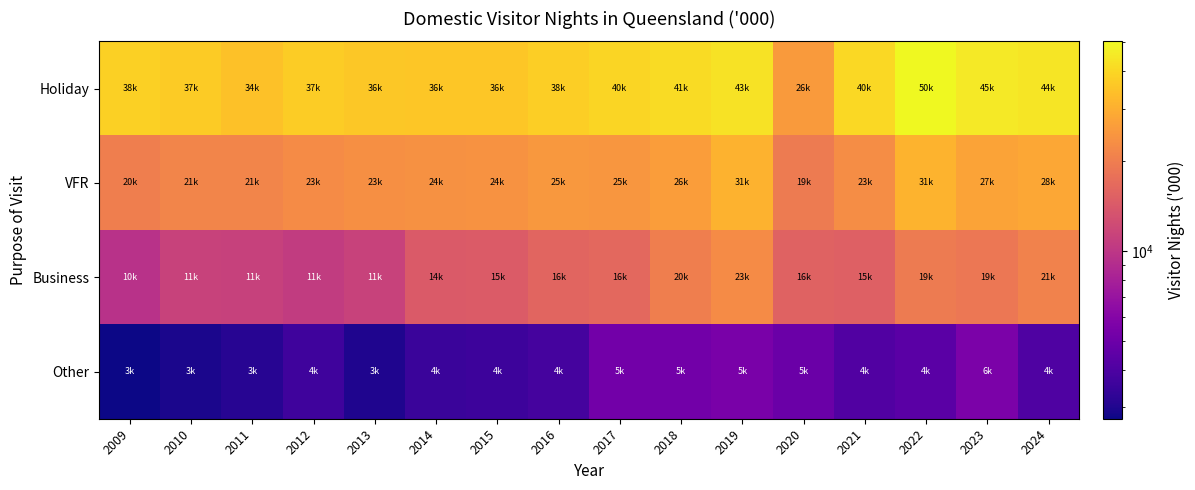

Reading left to right, what are all the values shown in this chart?

Holiday: 2009=38153.0	2010=36659.0	2011=34385.0	2012=37340.0	2013=35853.0	2014=35667.0	2015=35725.0	2016=37501.0	2017=39621.0	2018=41192.0	2019=43386.0	2020=25737.0	2021=40305.0	2022=50368.0	2023=45039.0	2024=44133.3
VFR: 2009=20259.0	2010=21448.0	2011=21334.0	2012=22705.0	2013=23378.0	2014=23537.0	2015=23968.0	2016=25053.0	2017=24713.0	2018=26351.0	2019=30761.0	2020=19477.0	2021=22840.0	2022=30941.0	2023=27411.0	2024=28369.0
Business: 2009=9522.0	2010=11296.0	2011=11216.0	2012=10506.0	2013=11354.0	2014=14268.0	2015=14504.0	2016=15888.0	2017=16376.0	2018=20105.0	2019=22689.0	2020=15528.0	2021=15221.0	2022=19464.0	2023=18760.0	2024=20878.0
Other: 2009=2746.0	2010=2933.0	2011=3113.0	2012=3608.0	2013=2988.0	2014=3510.0	2015=3602.0	2016=3798.0	2017=5196.0	2018=5234.0	2019=5496.0	2020=4907.0	2021=4108.0	2022=4418.0	2023=5573.0	2024=4086.6